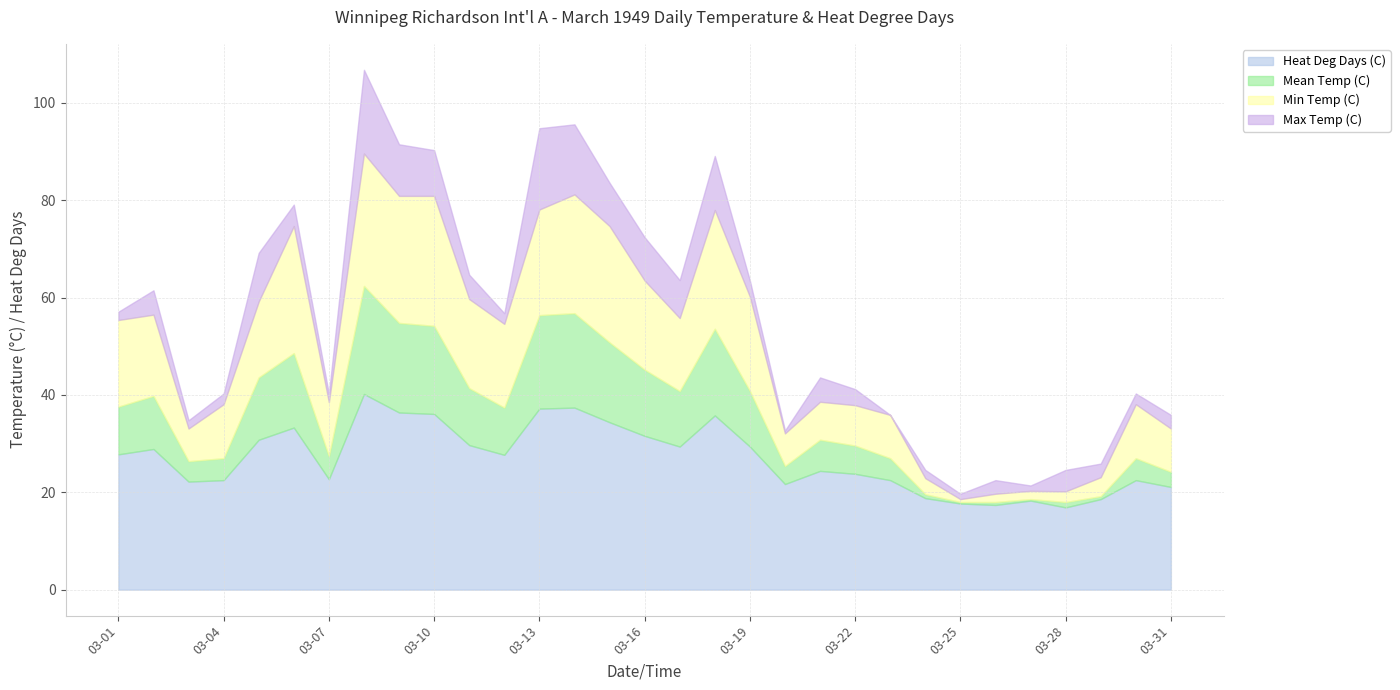

What is the highest value of the Heat Deg Days (C) series?

40.2